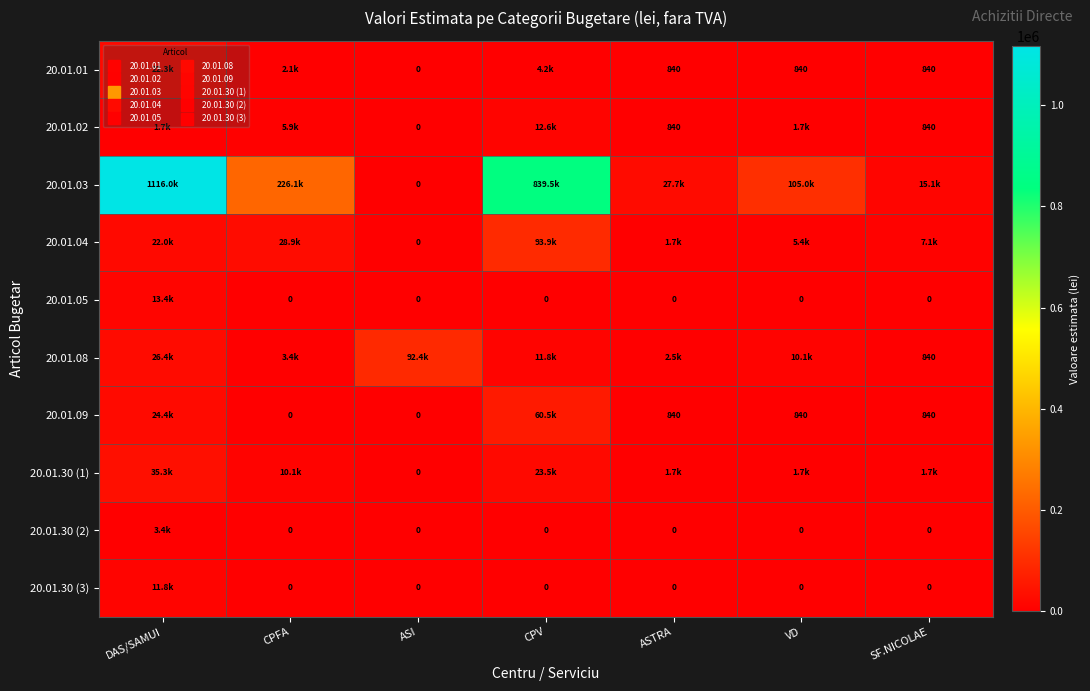

At which category is the sum across all series the highest?

DAS/SAMUI